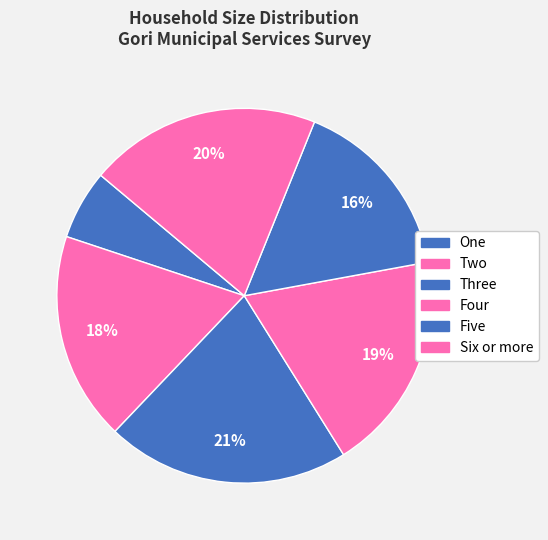

What is the ratio of the value at Six or more to the value at Three?

1.0